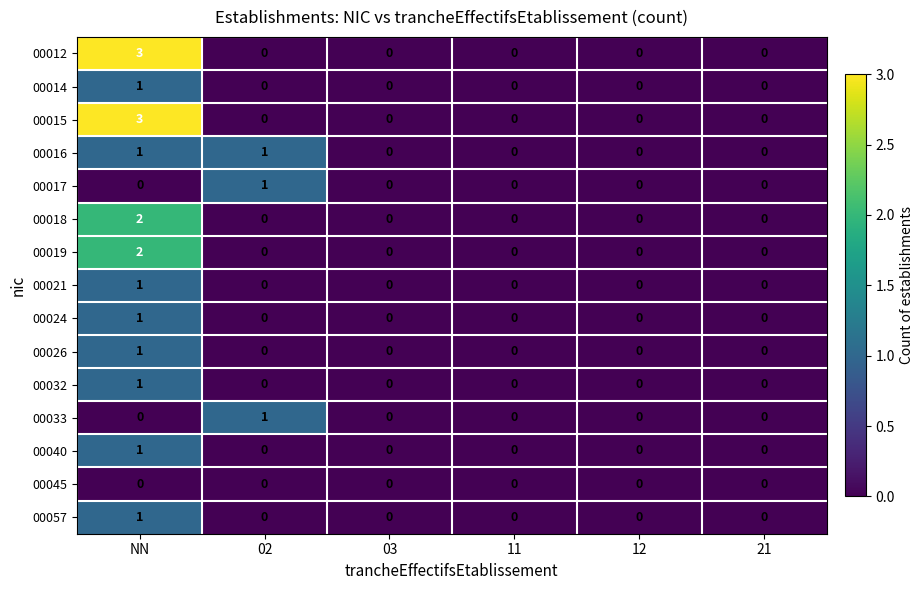

At which label does 00057 reach its peak?

NN